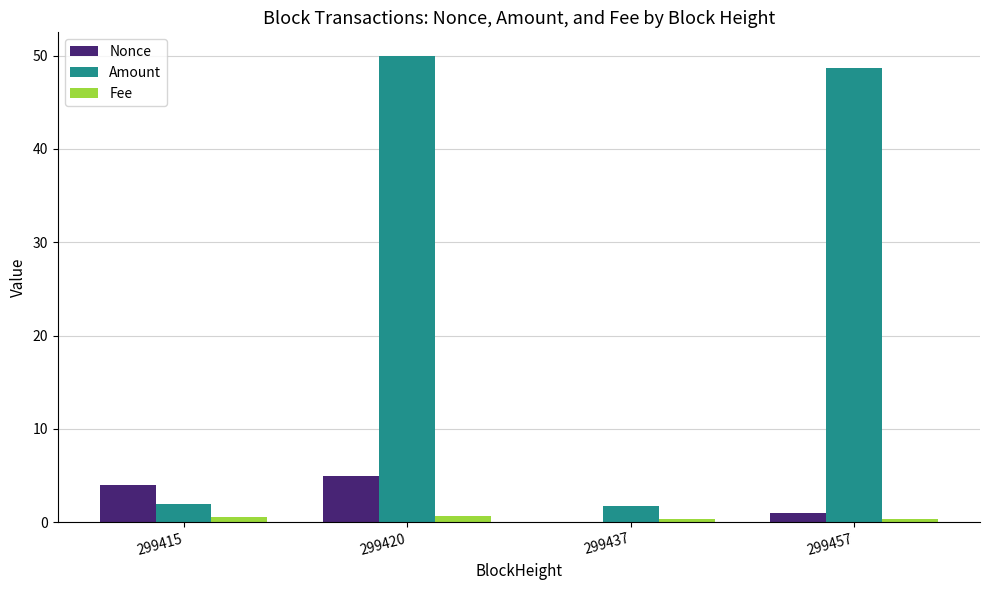

Which series changed the most between 299415 and 299457?

Amount